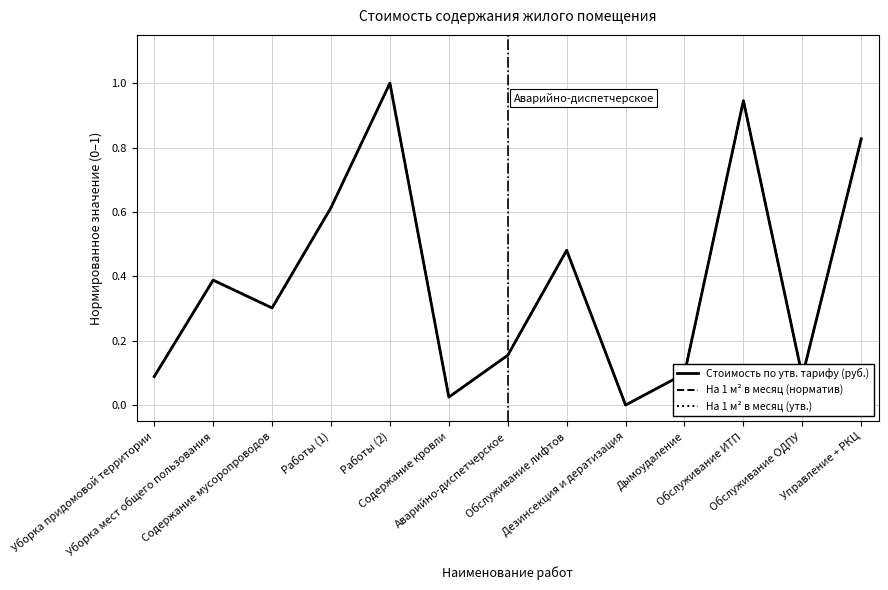

Rank the series by their maximum value, from lowest to highest.

Стоимость по утв. тарифу (руб.), На 1 м² в месяц (норматив), На 1 м² в месяц (утв.)